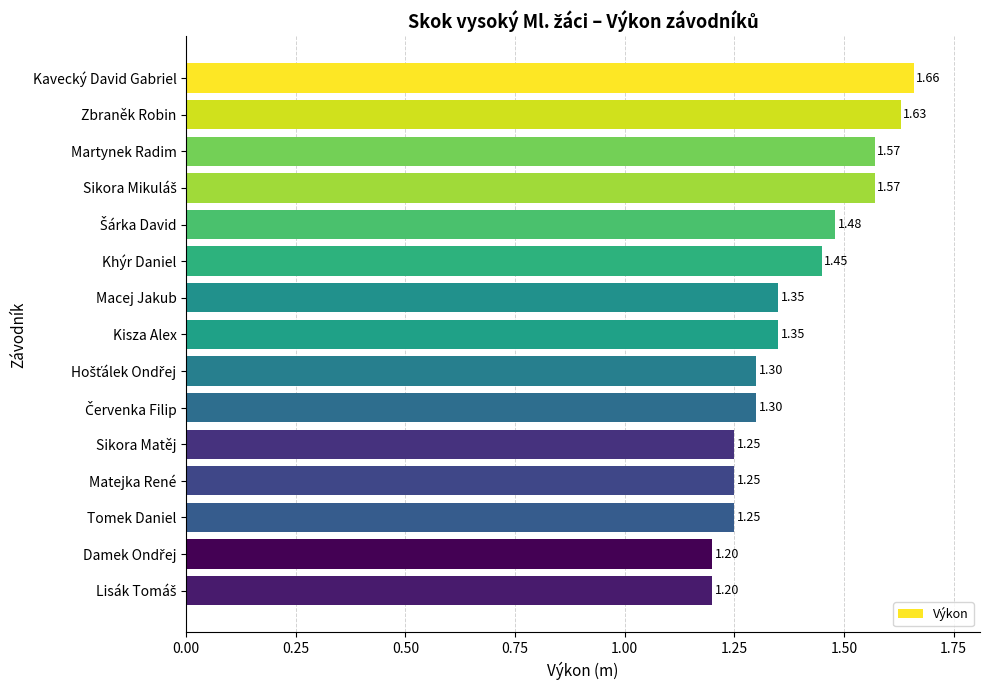

Which has a higher value, Khýr Daniel or Kavecký David Gabriel?

Kavecký David Gabriel